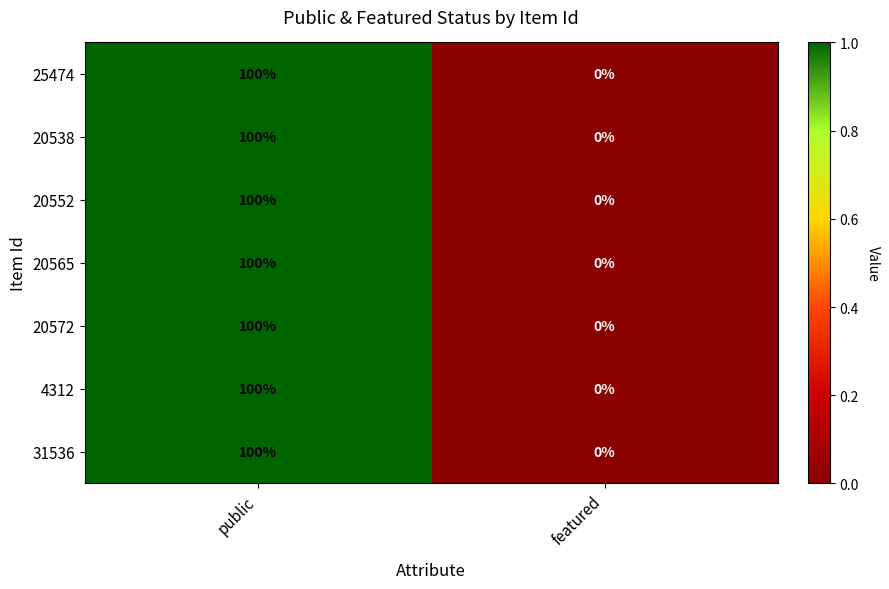

Reading left to right, extract all data points from this chart.

25474: 100	0
20538: 100	0
20552: 100	0
20565: 100	0
20572: 100	0
4312: 100	0
31536: 100	0